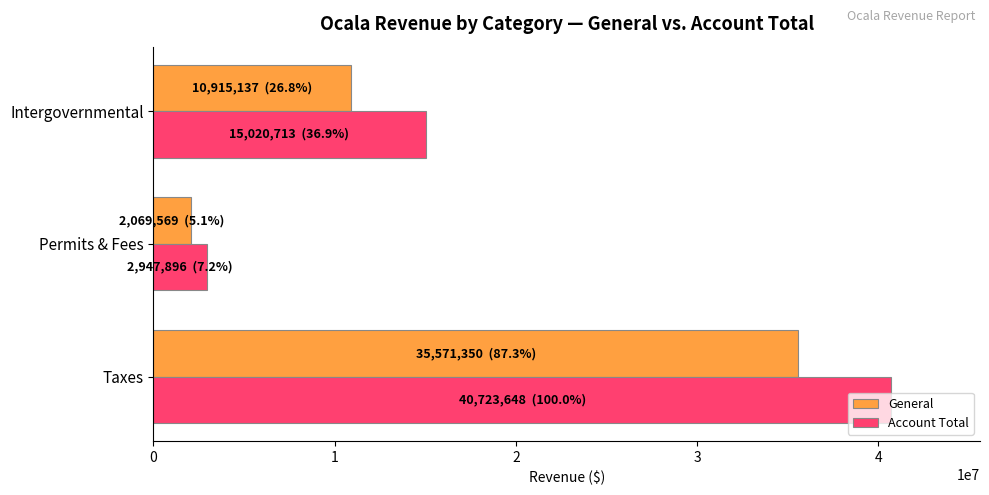

What is the average value of the Account Total series?

19564086